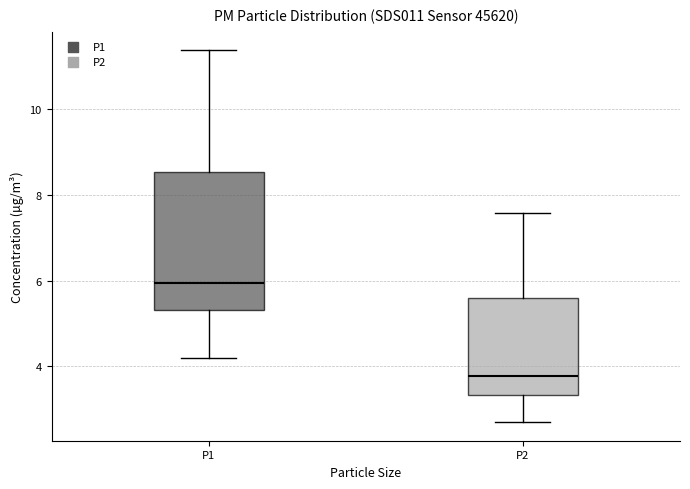

Where does the upper whisker of the box for P2 end on the y-axis? The values are not printed on the chart, so give them approximately, as read against the axis.

7.6